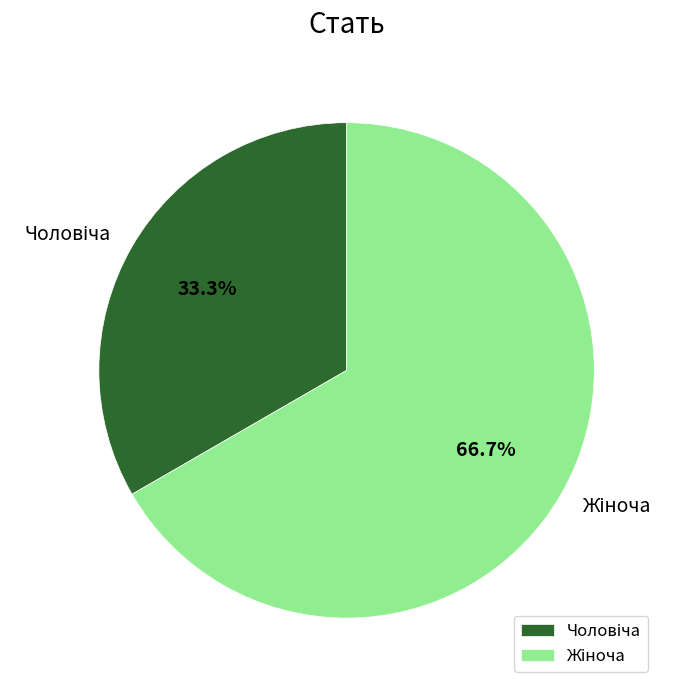

Is there any slice that represents more than half of the pie?

Yes